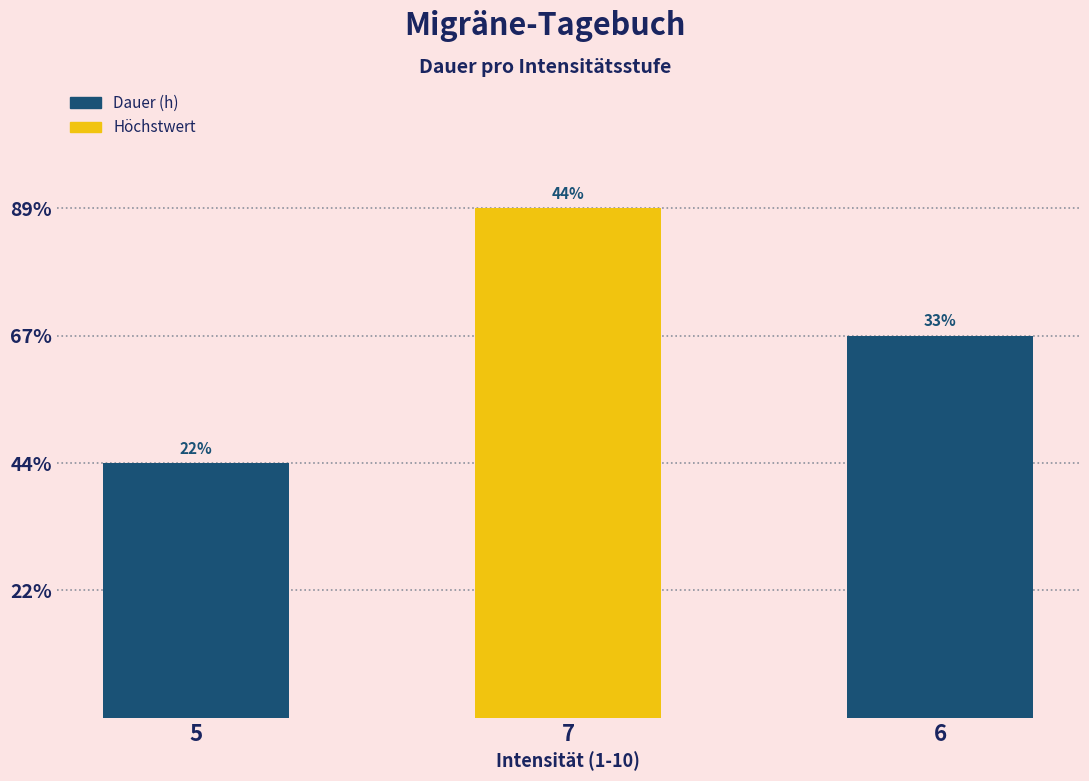

Does the chart contain any negative values?

No